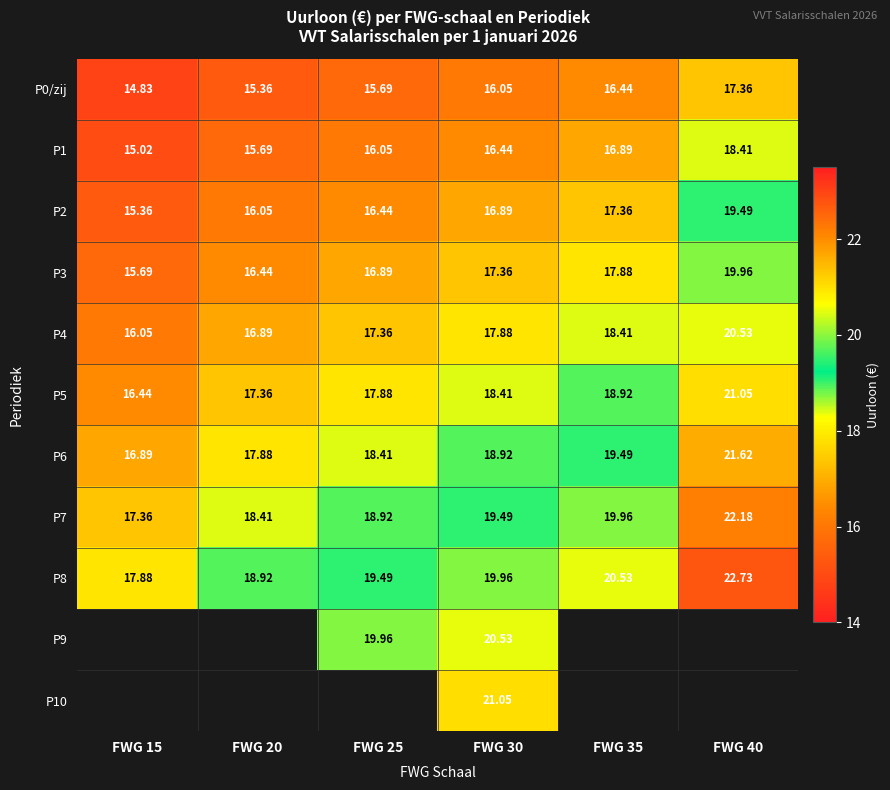

True or false: P5 has a value of 29.8 at FWG 25.

False